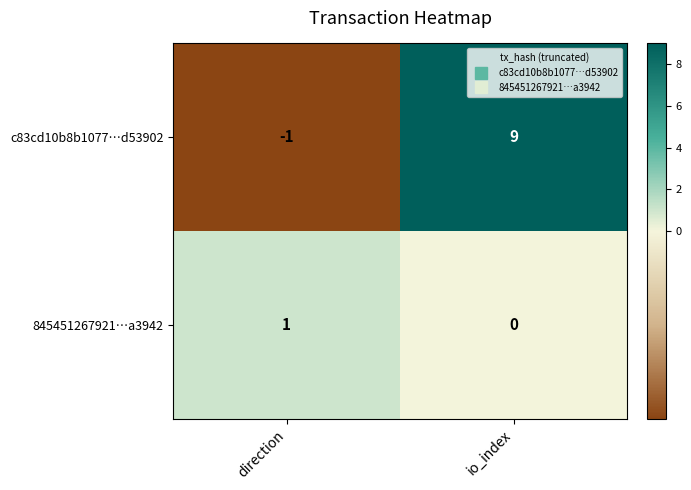

Between direction and io_index, which series saw the biggest shift?

c83cd10b8b1077…d53902